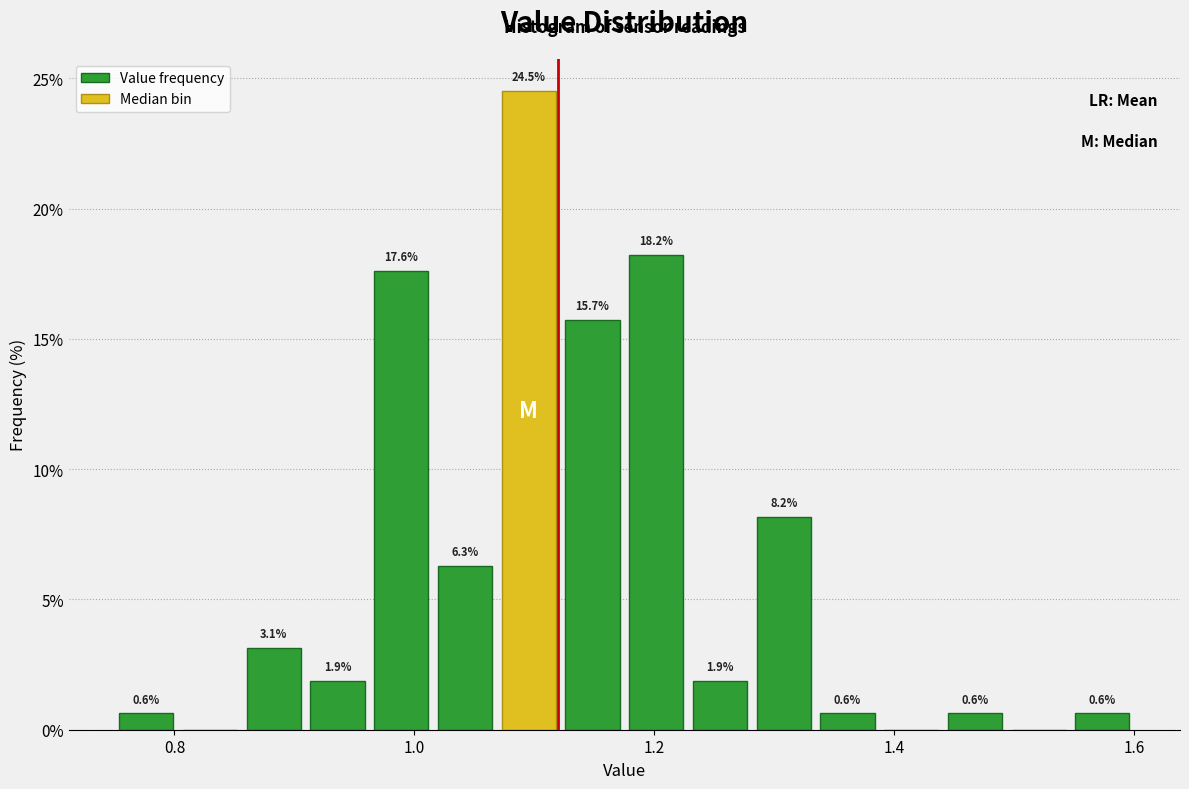

Read against the x-axis, roughly where is the centre of the tallest bar?

1.10